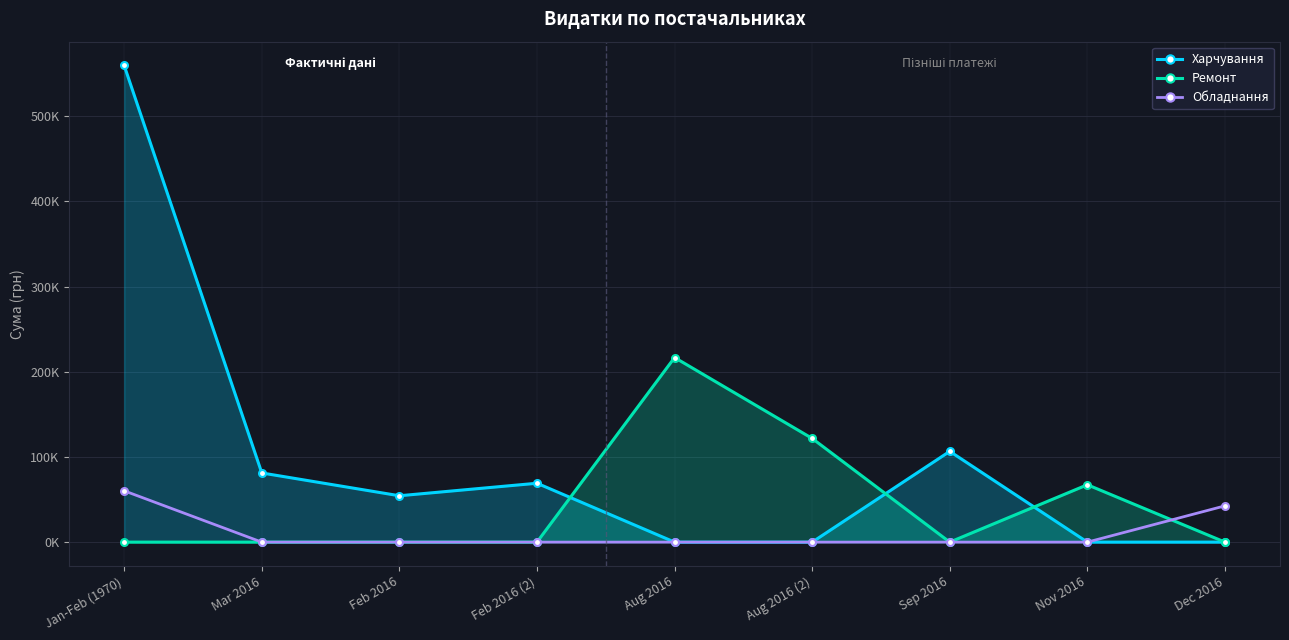

How many distinct data groups are displayed?

3